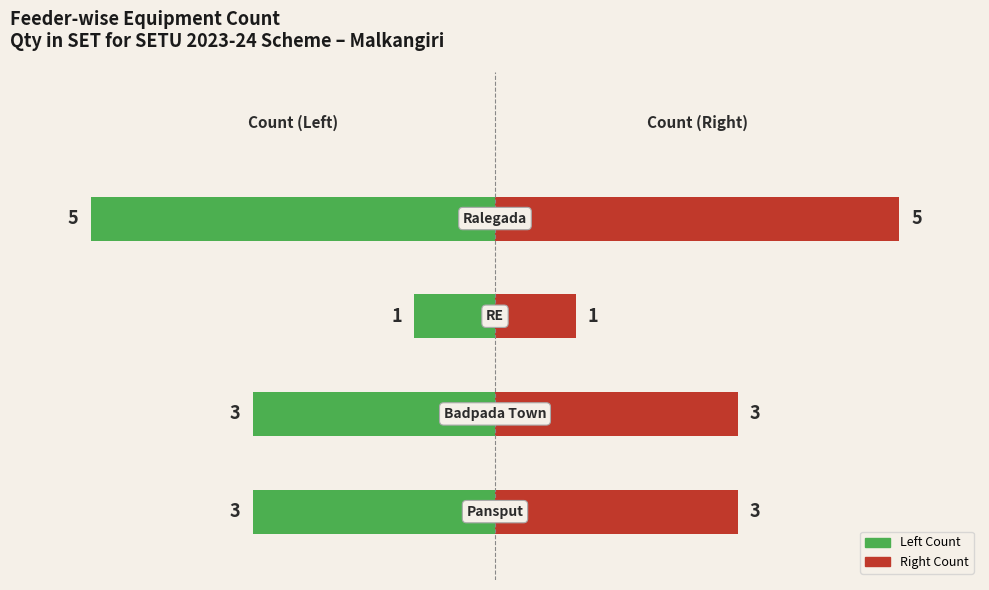

What is the value of the Left (Remain-style) bar at the 2nd from the left?

-3